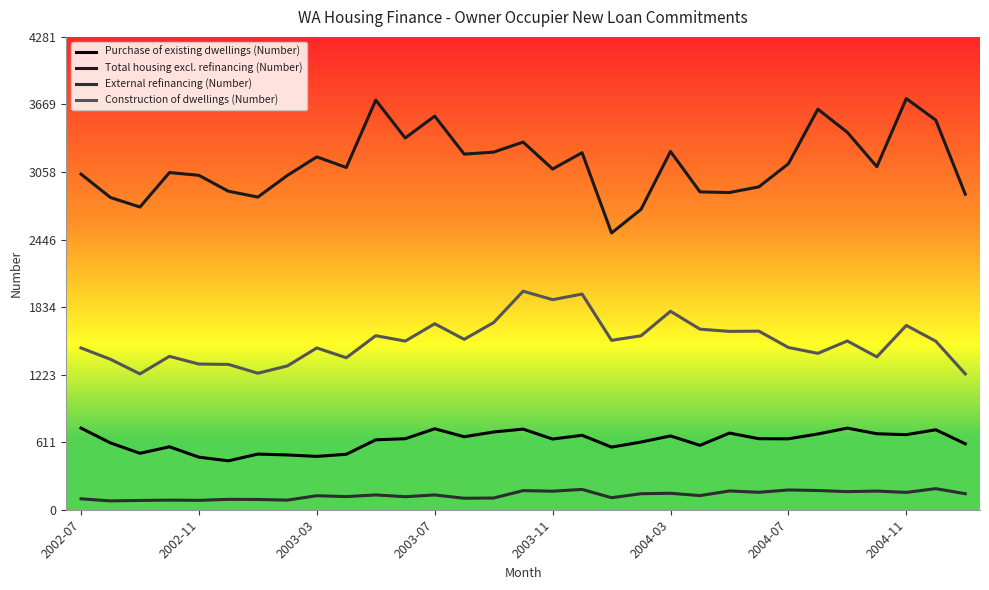

How many lines are shown in the chart?

4